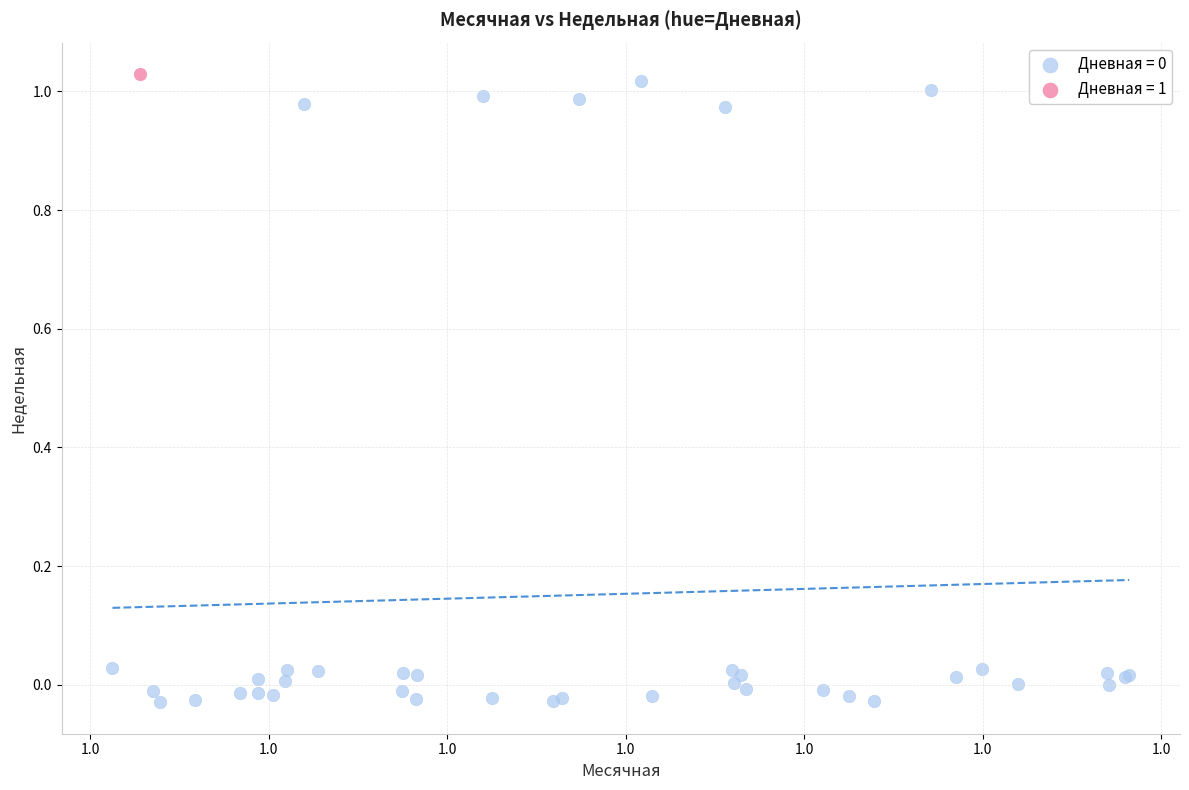

Which series contains the highest Y value?

Дневная = 1